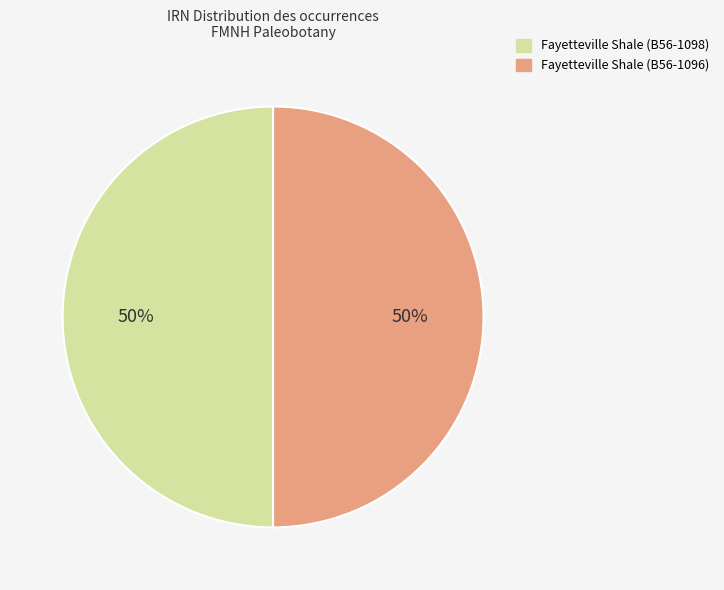

Is the sum of Fayetteville Shale (B56-1096) and Fayetteville Shale (B56-1098) greater than half?

Yes